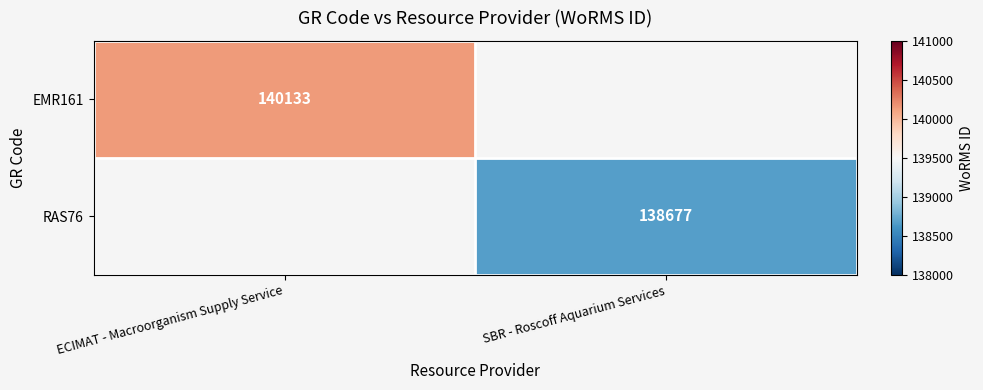

The EMR161 series shows 140133 at ECIMAT - Macroorganism Supply Service. True or false?

True